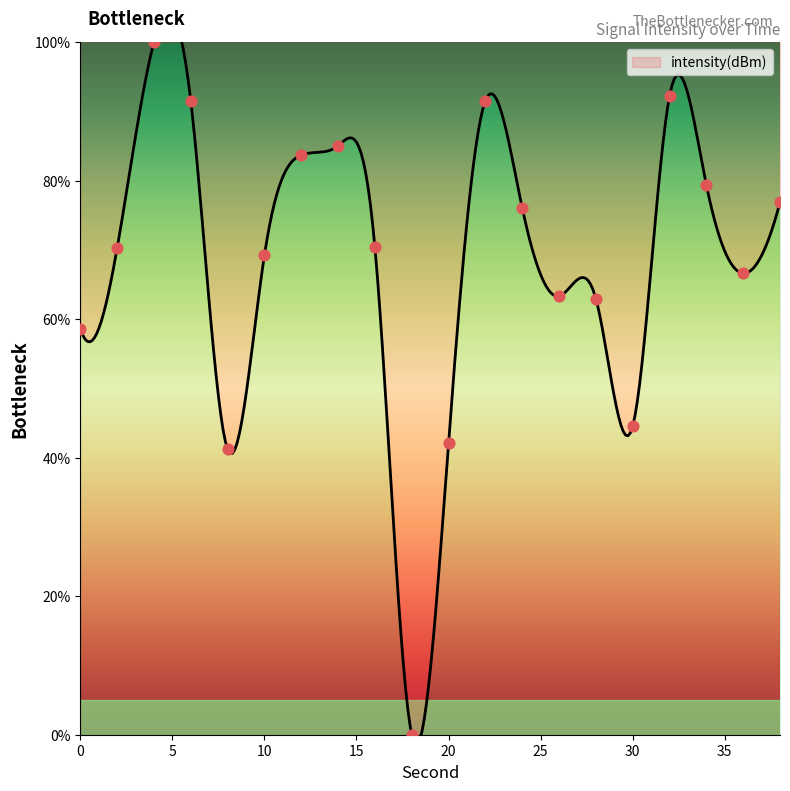

What is the change in value from 30 to 38?

+32.3